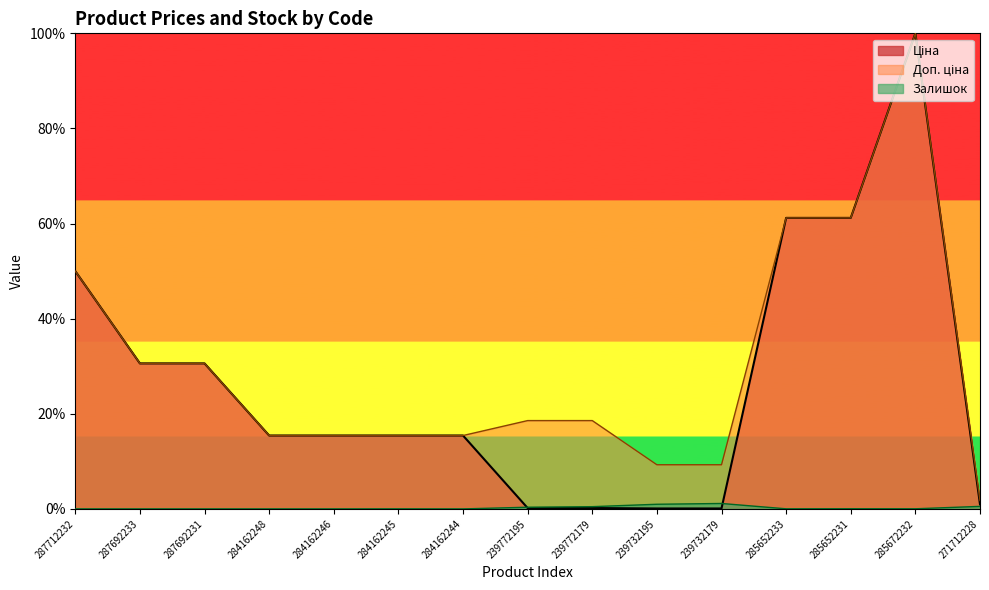

Which series has the widest spread of values?

Ціна